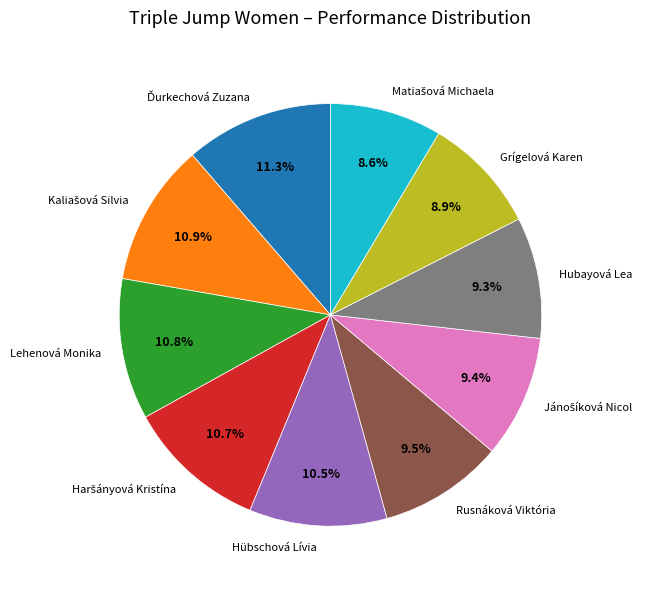

Does Hübschová Lívia account for over 50% of the chart?

No